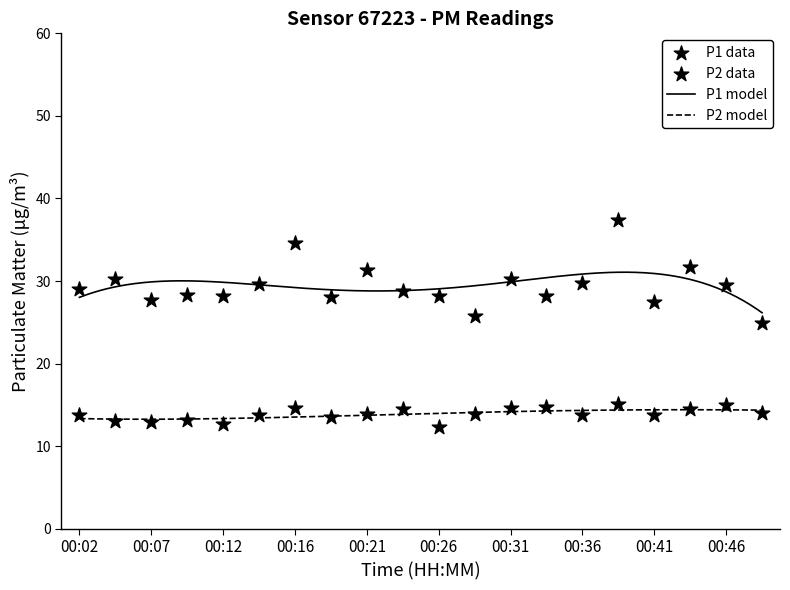

What is the highest value of the P1 model series?

31.1